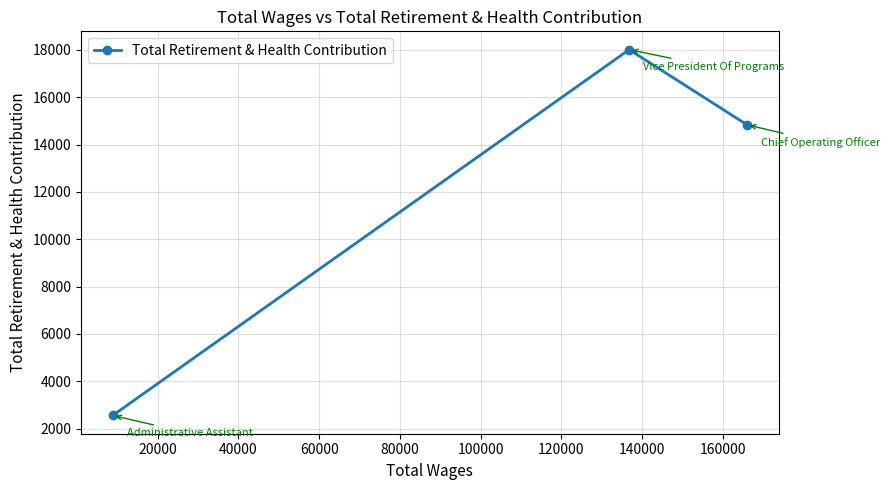

What is the value of the 1st point from the left?

2556